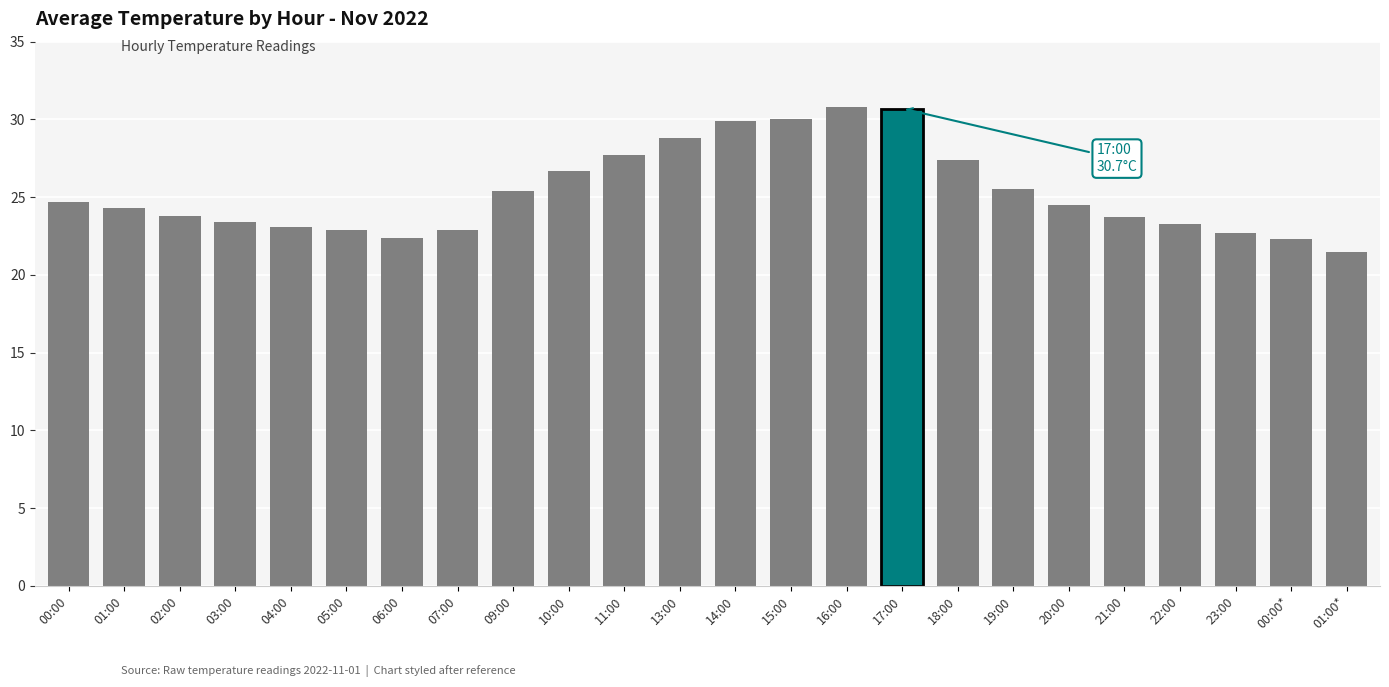

What is the label of the 8th bar from the right?

18:00